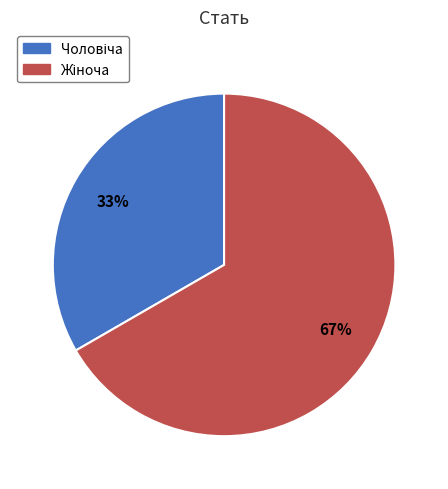

Is there any slice that represents more than half of the pie?

Yes